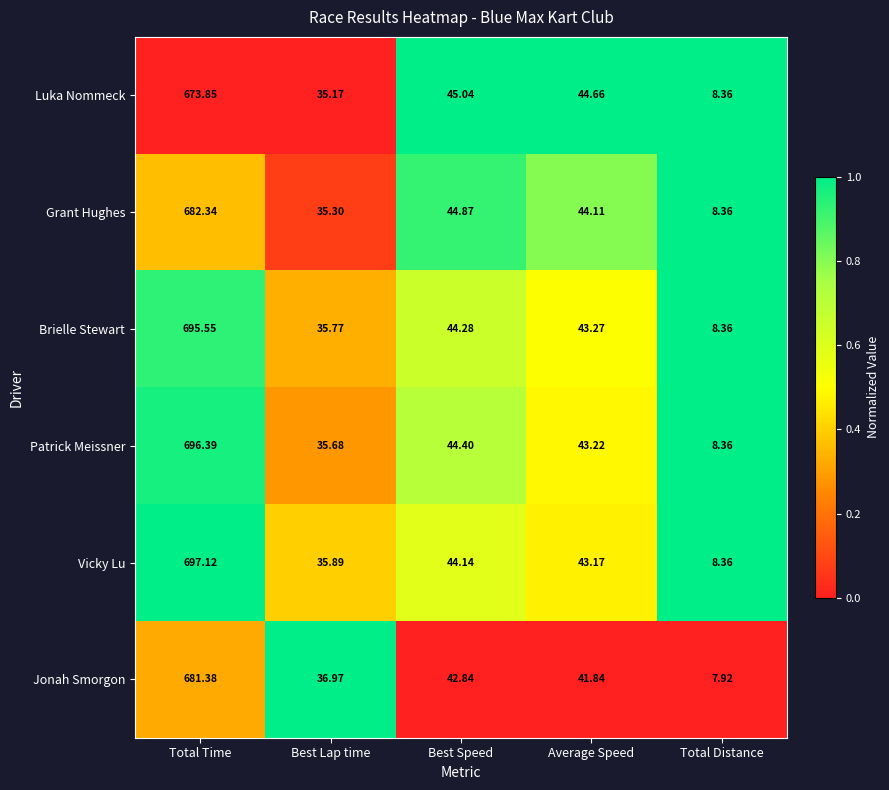

At which label does Luka Nommeck reach its minimum?

Total Distance